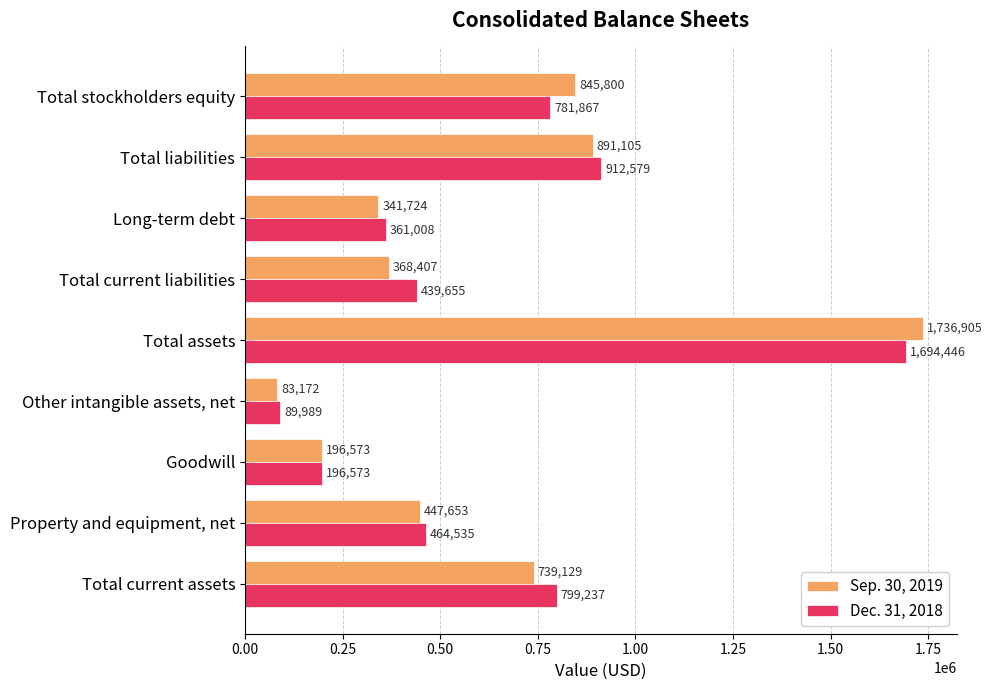

Which series has the widest spread of values?

Sep. 30, 2019